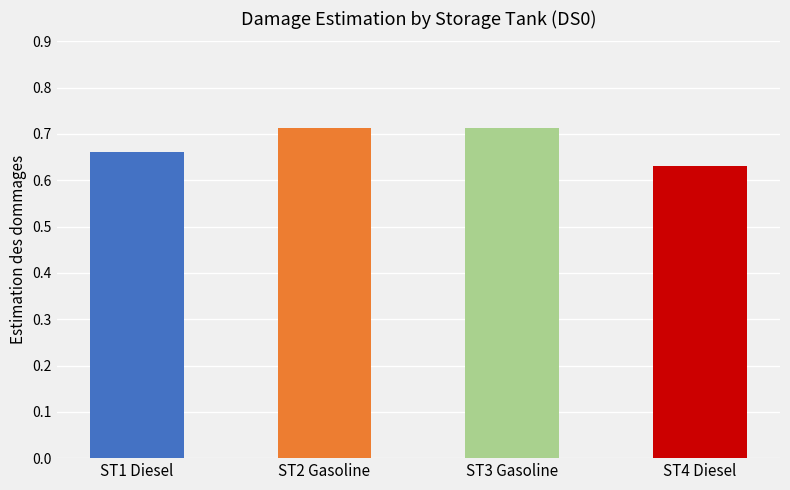

Does the chart contain stacked bars?

No